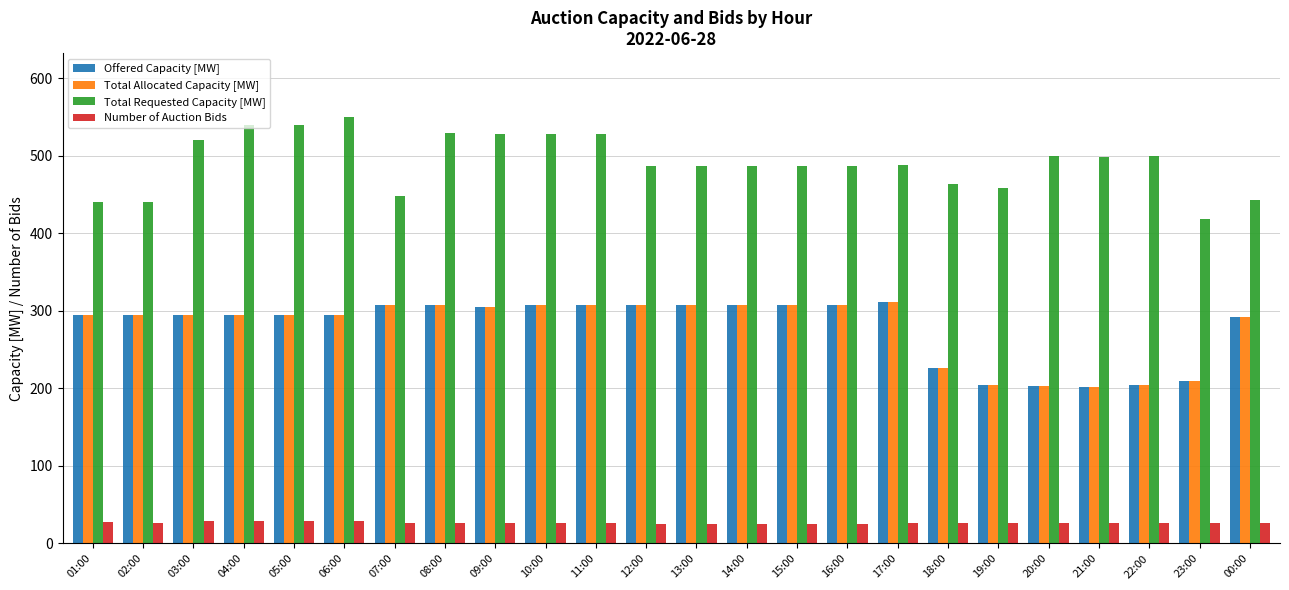

What is the difference between the highest and lowest values at 15:00?

462